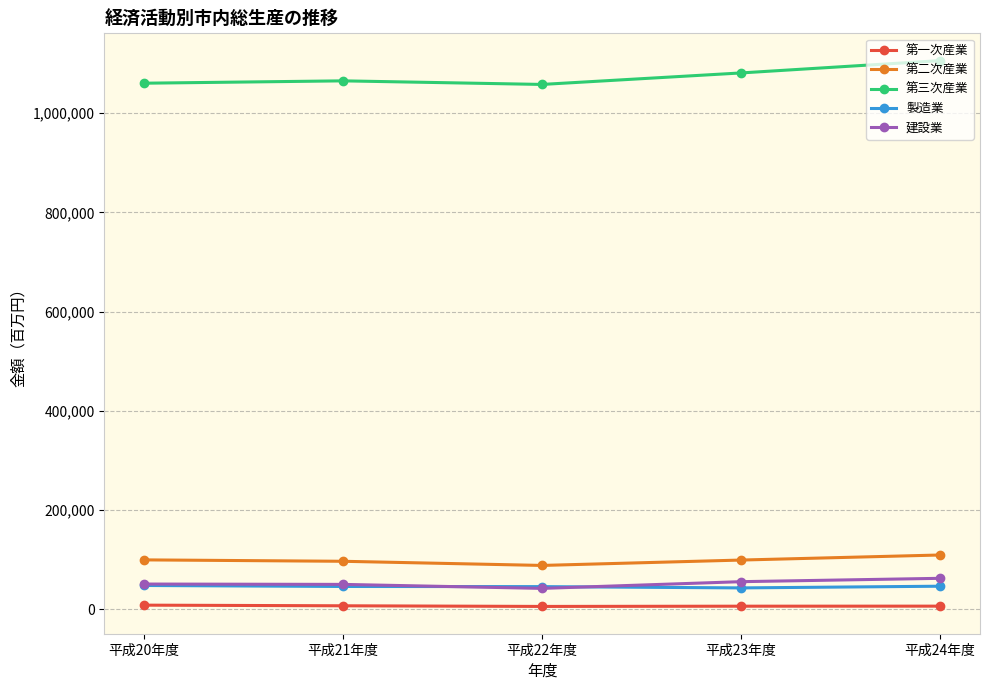

How many data points does each series have?

5